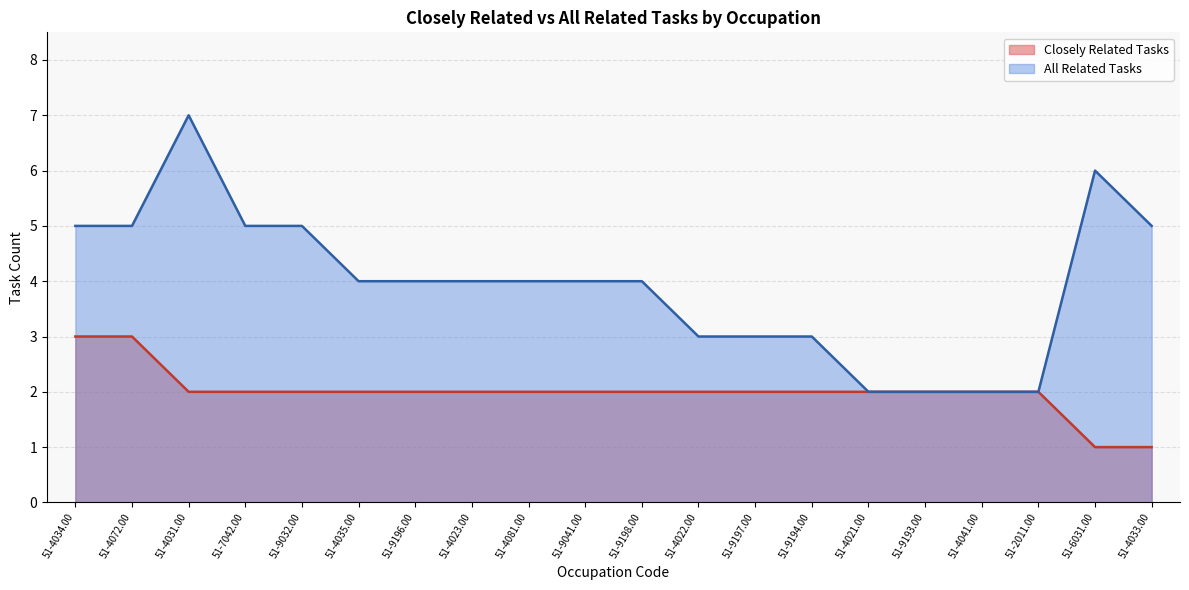

What is the sum of all All Related Tasks values?

79